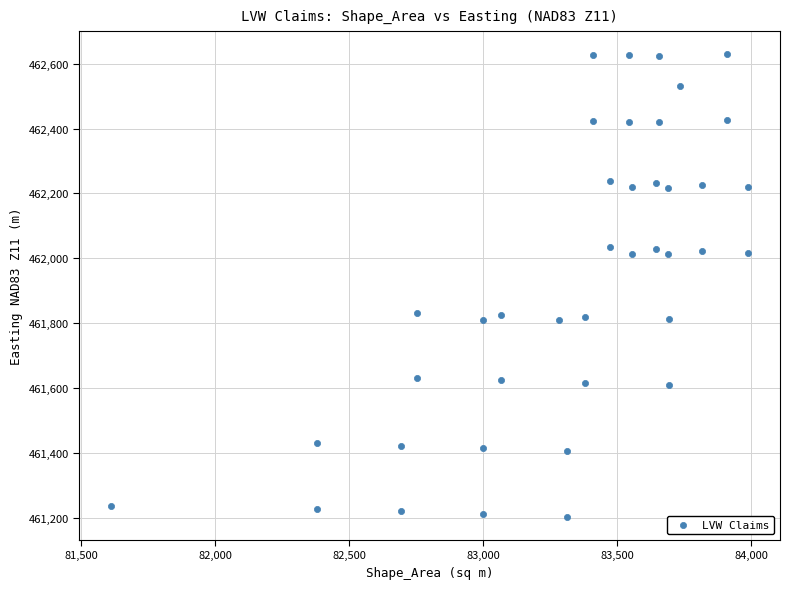

What is the range of X values (max minus min)?

2376.2